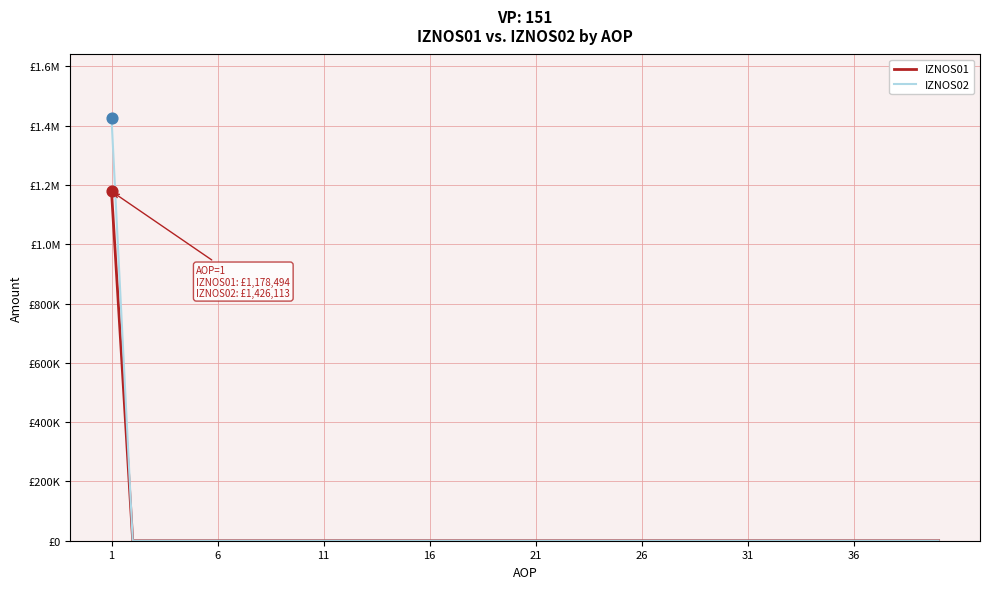

What are all the series names shown in the legend?

IZNOS01, IZNOS02